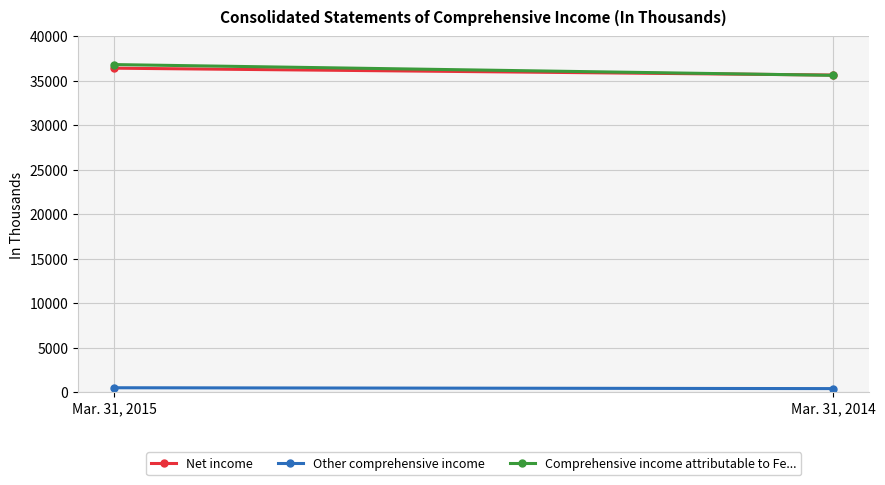

What value does the Other comprehensive income series have at Mar. 31, 2015, to the nearest 10?

520